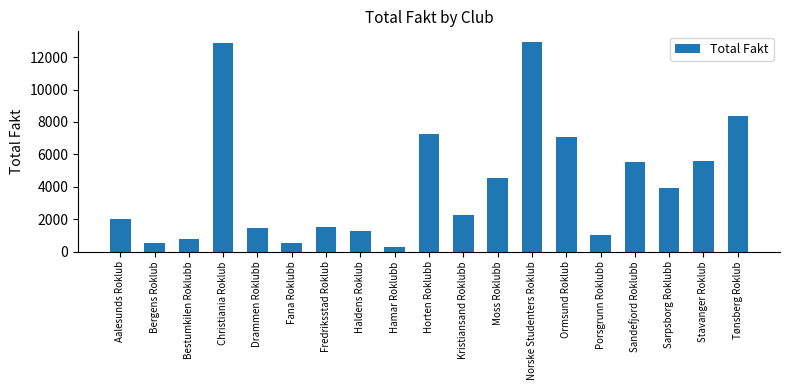

What is the change in value from Christiania Roklub to Fana Roklubb?

-12350